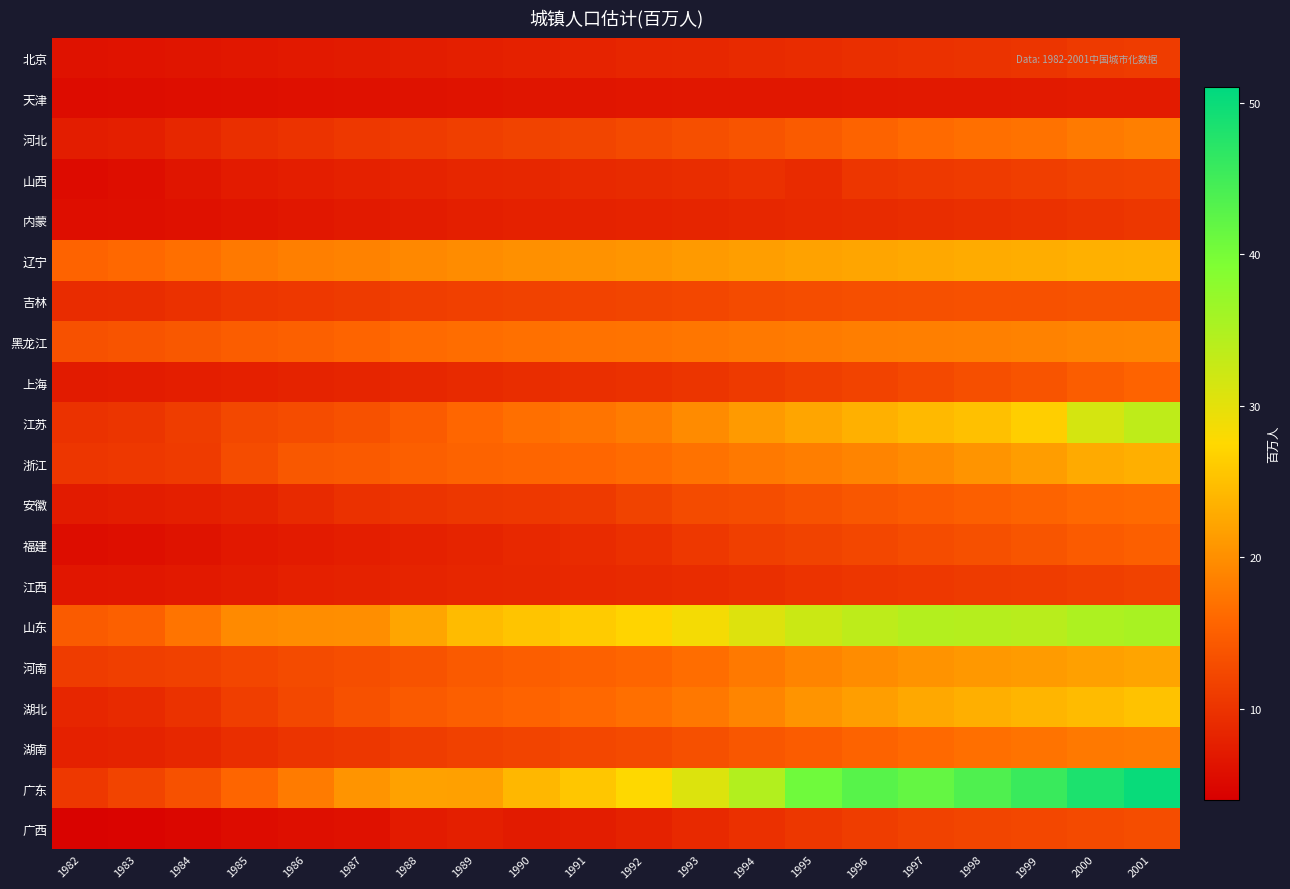

Which series has the widest spread of values?

广东